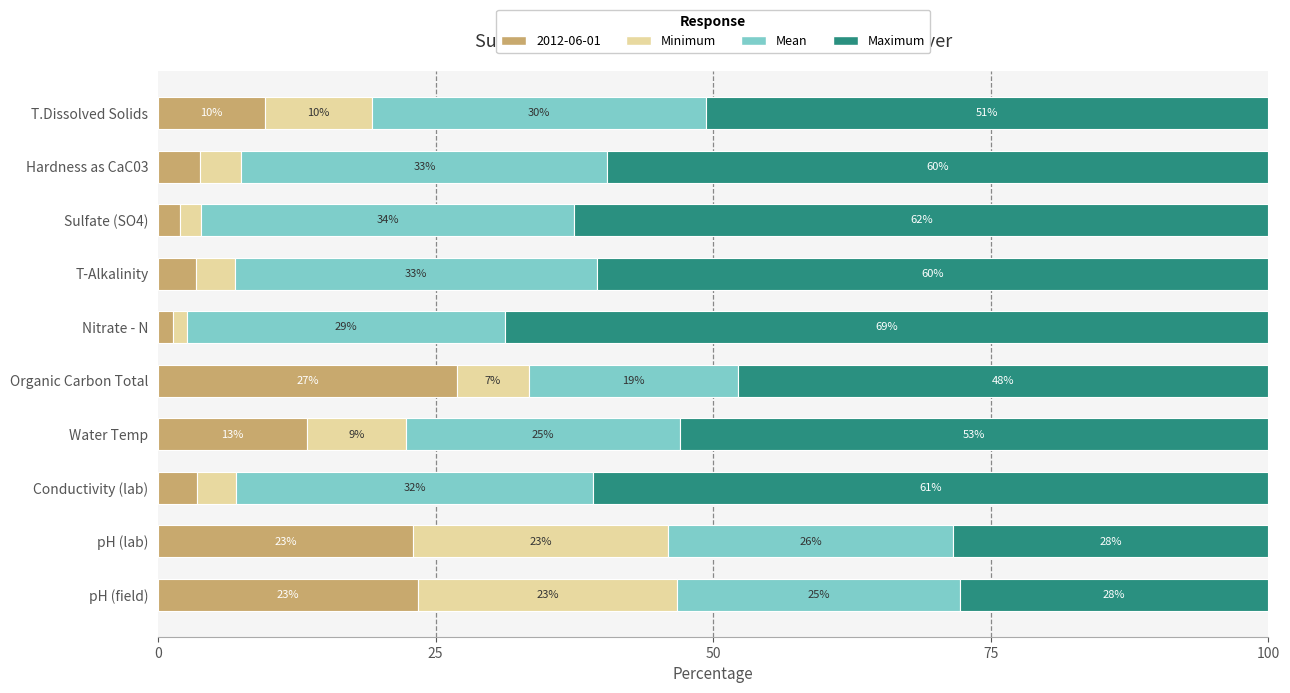

What are all the series names shown in the legend?

2012-06-01, Minimum, Mean, Maximum